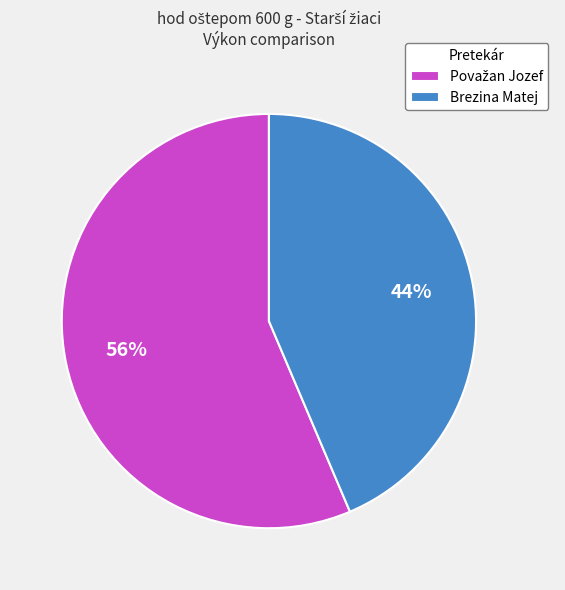

To the nearest percent, what is the average slice percentage?

50%